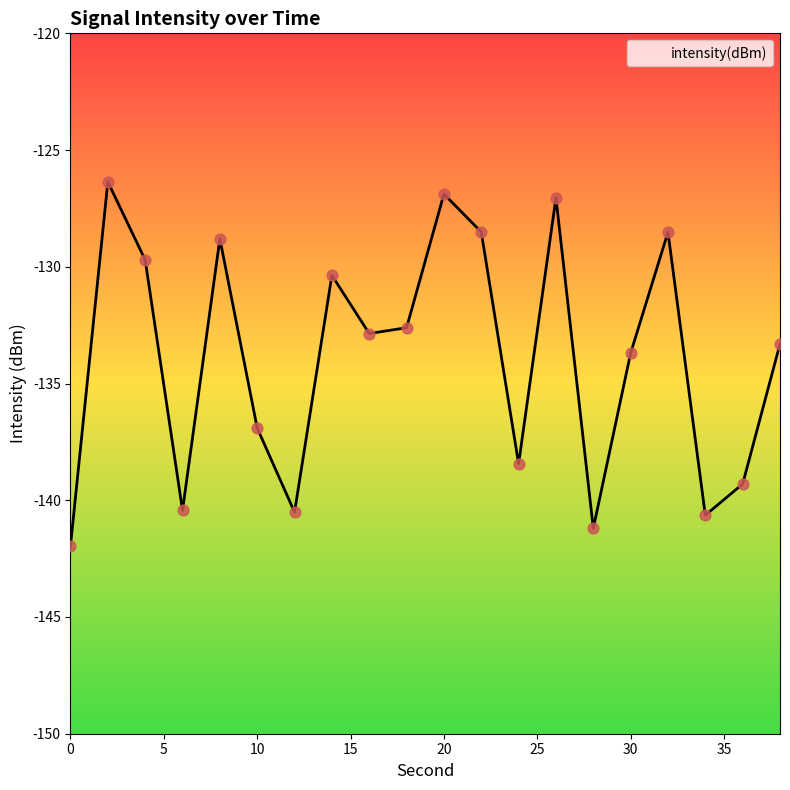

What is the minimum value shown in the chart?

-141.9